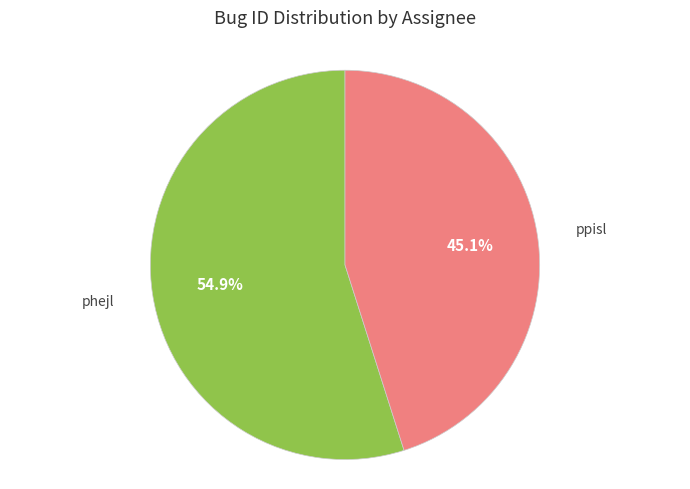

Is there any slice that represents more than half of the pie?

Yes